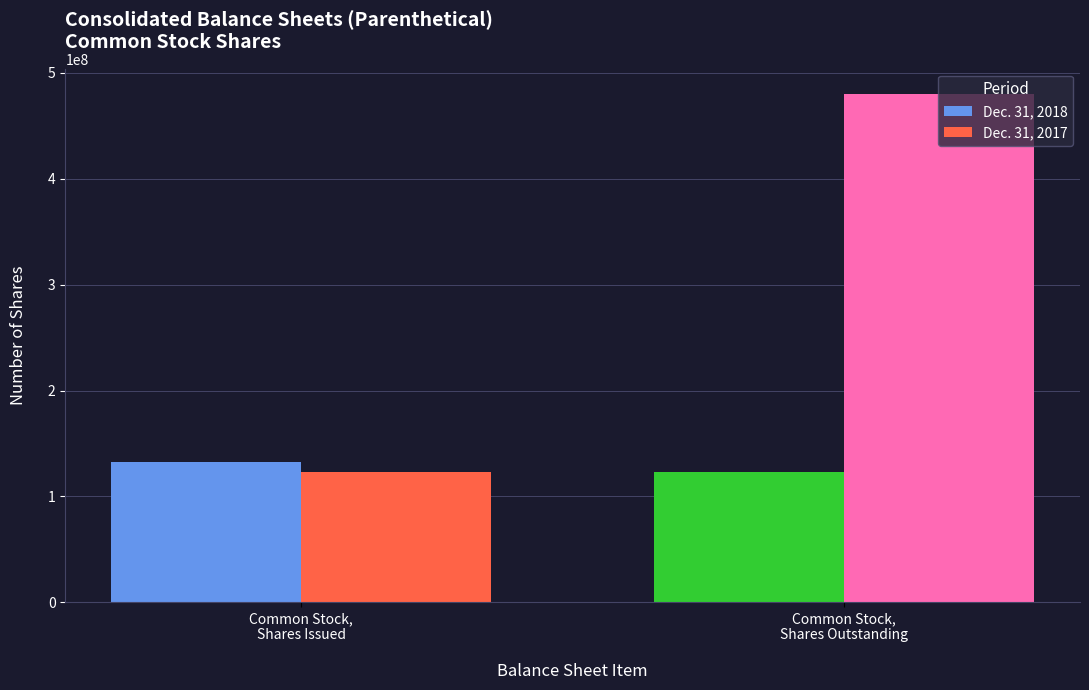

At which category is the sum across all series the highest?

Common Stock,
Shares Outstanding